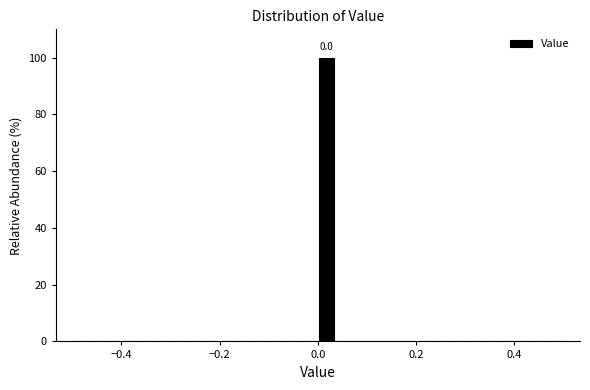

Around what value on the x-axis is the tallest bar? Give the approximate position of its centre, as read against the axis.

0.02